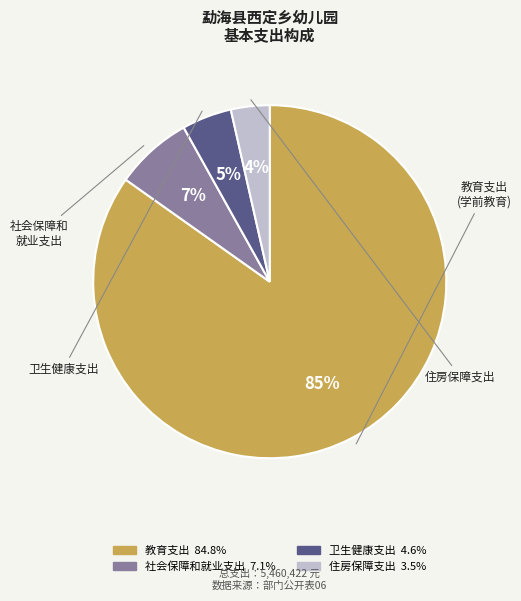

Which has a higher value, 教育支出 or 卫生健康支出?

教育支出